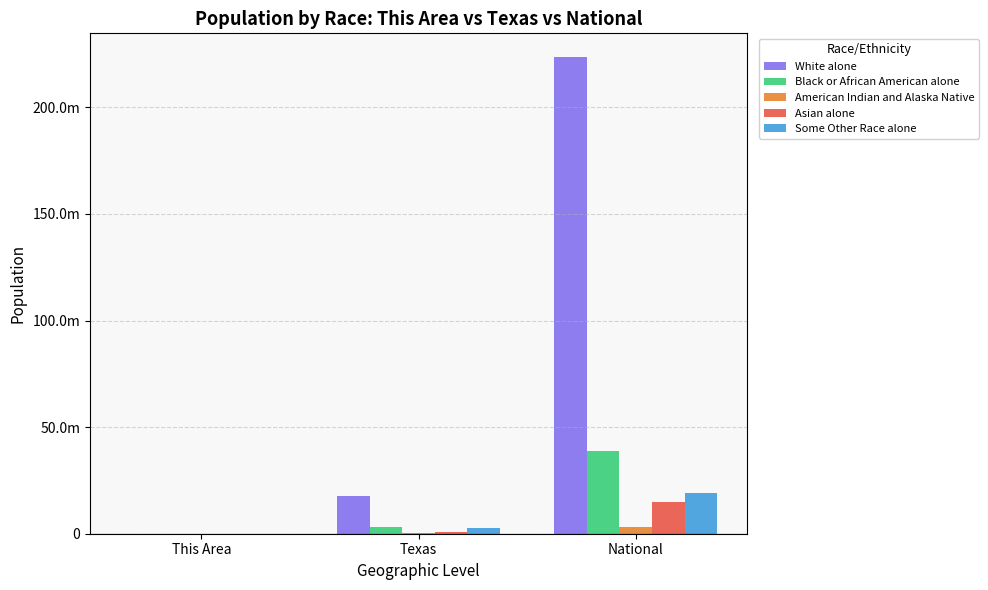

What are all the series names shown in the legend?

White alone, Black or African American alone, American Indian and Alaska Native, Asian alone, Some Other Race alone